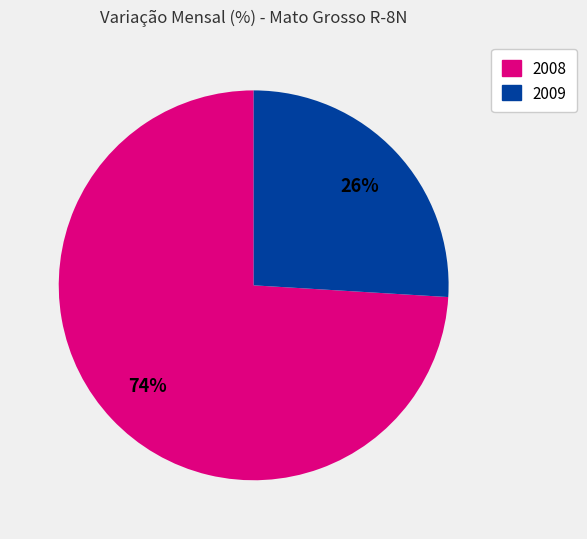

To the nearest percent, what is the difference between the largest and smallest slice percentages?

48%